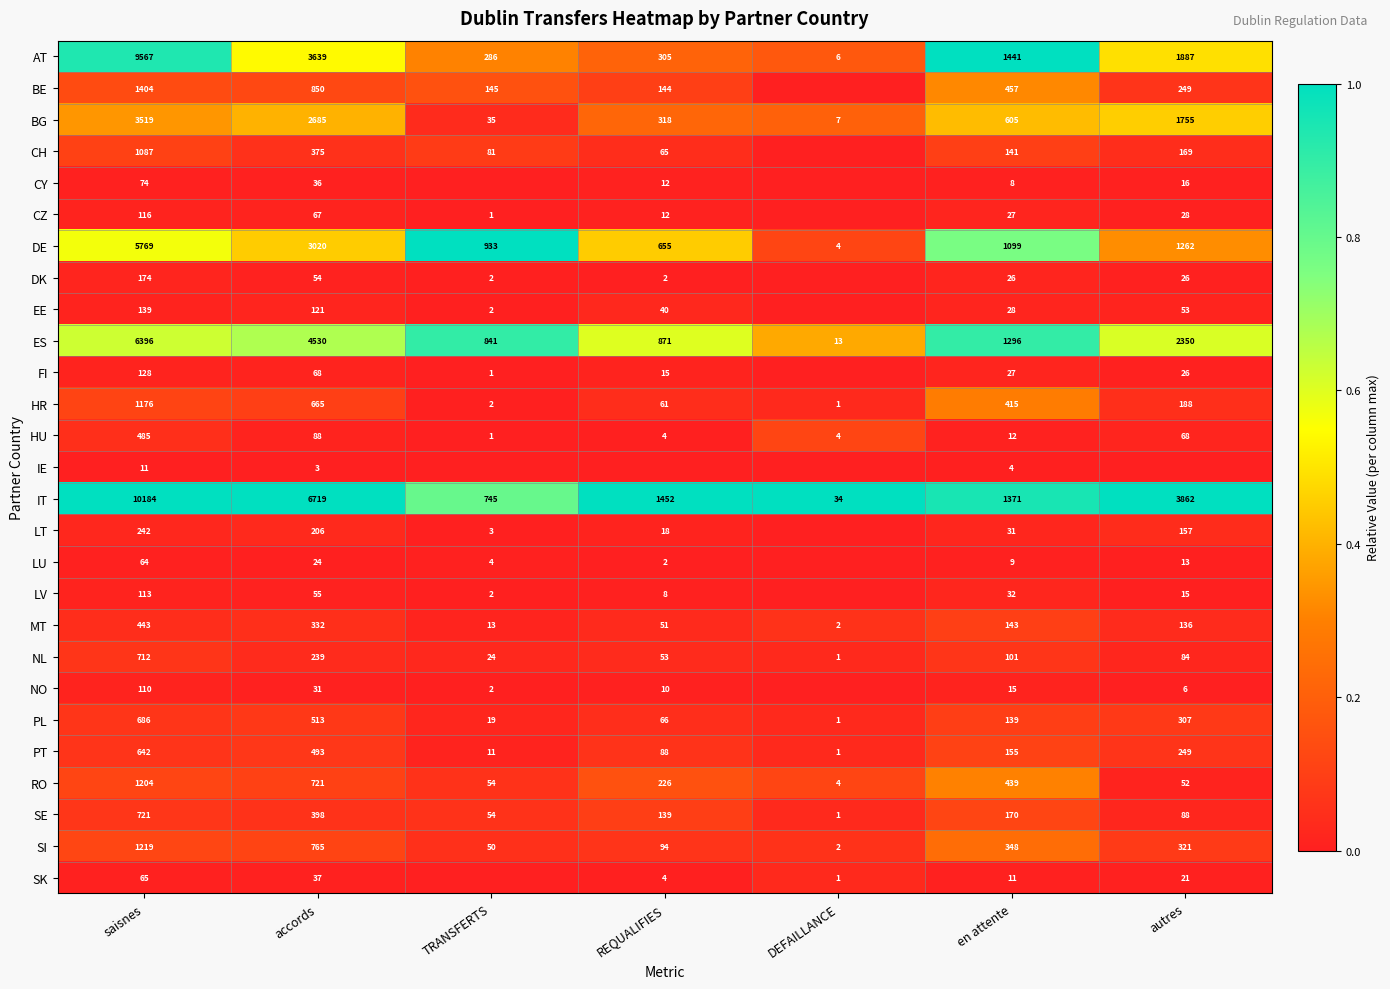

Is the value of AT at accords greater than the value of NO at REQUALIFIES?

Yes